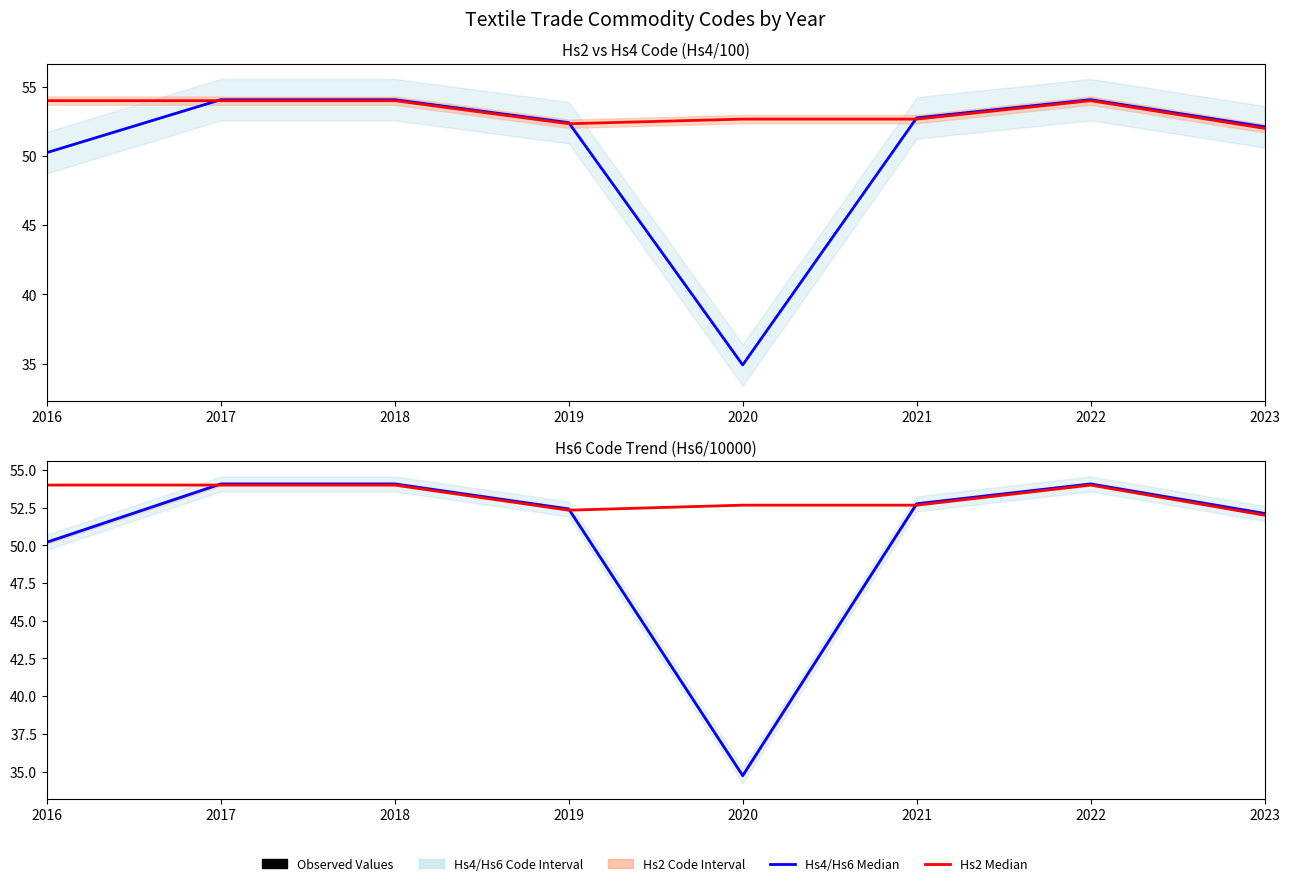

What is the sum of the Hs6 Code / 10000 values at 2020 and 2019?

87.1